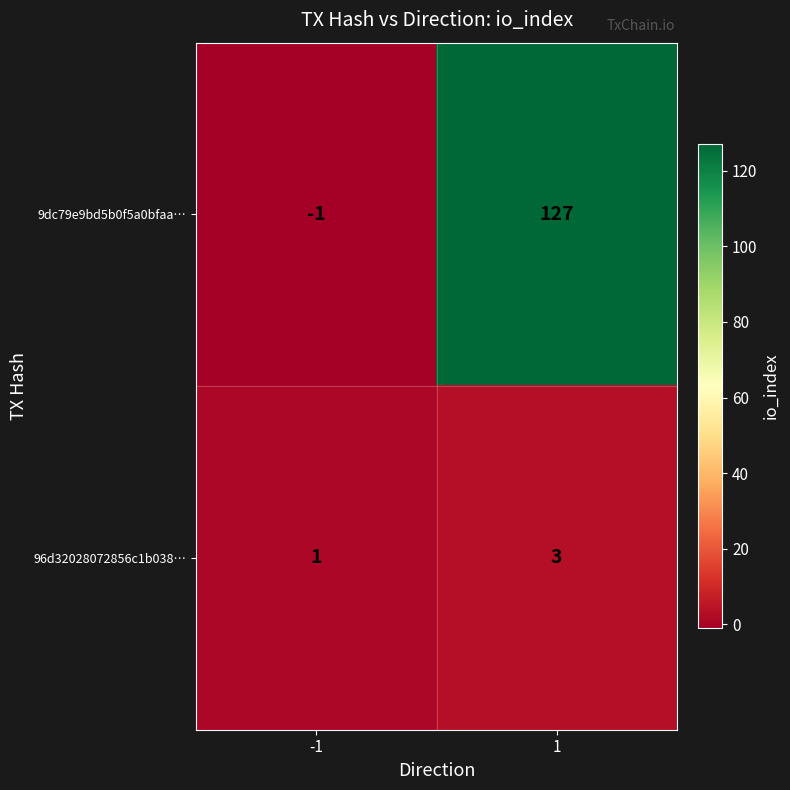

Reading left to right, transcribe all the data shown in this chart.

9dc79e9bd5b0f5a0bfaa…: -1=-1	1=127
96d32028072856c1b038…: -1=1	1=3